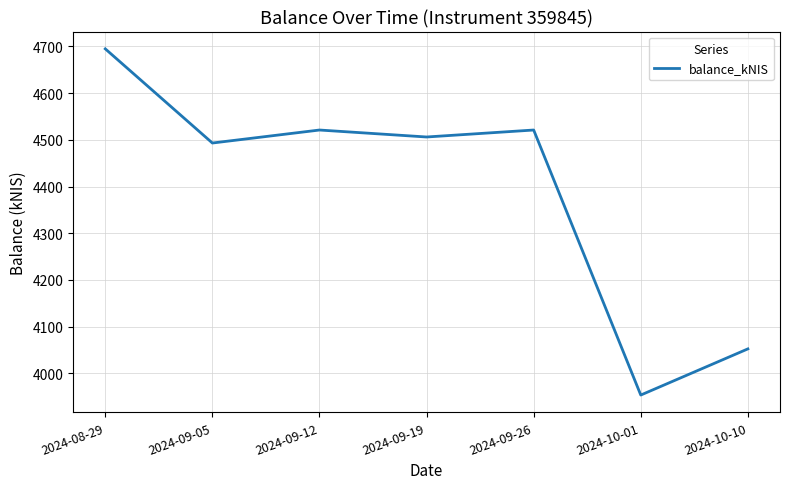

What is the approximate value at 2024-09-12?

4521.1